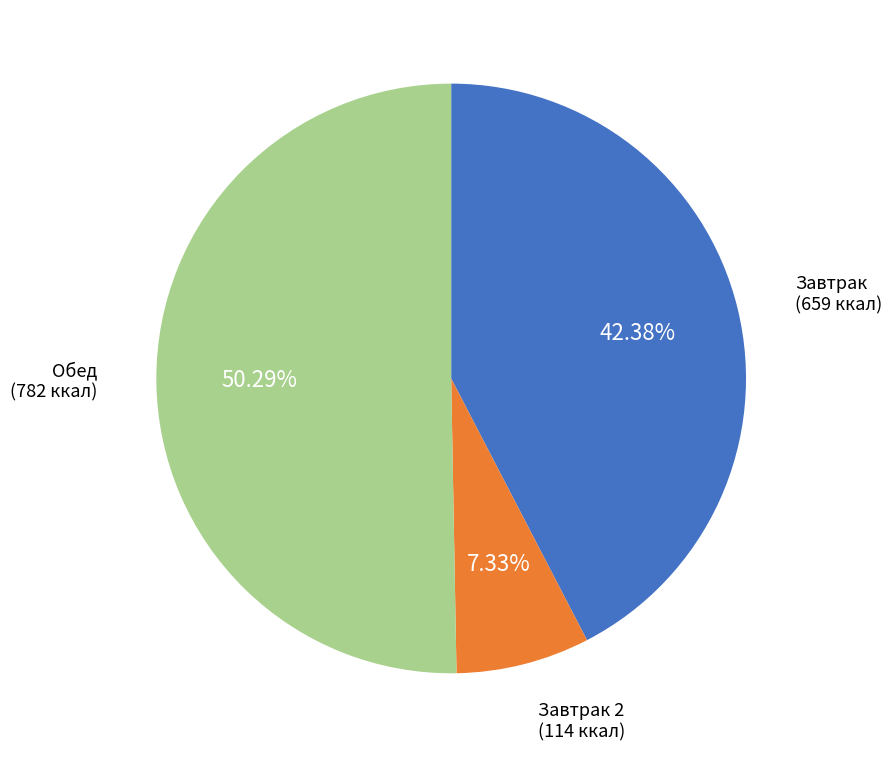

How many segments does this pie chart have?

3